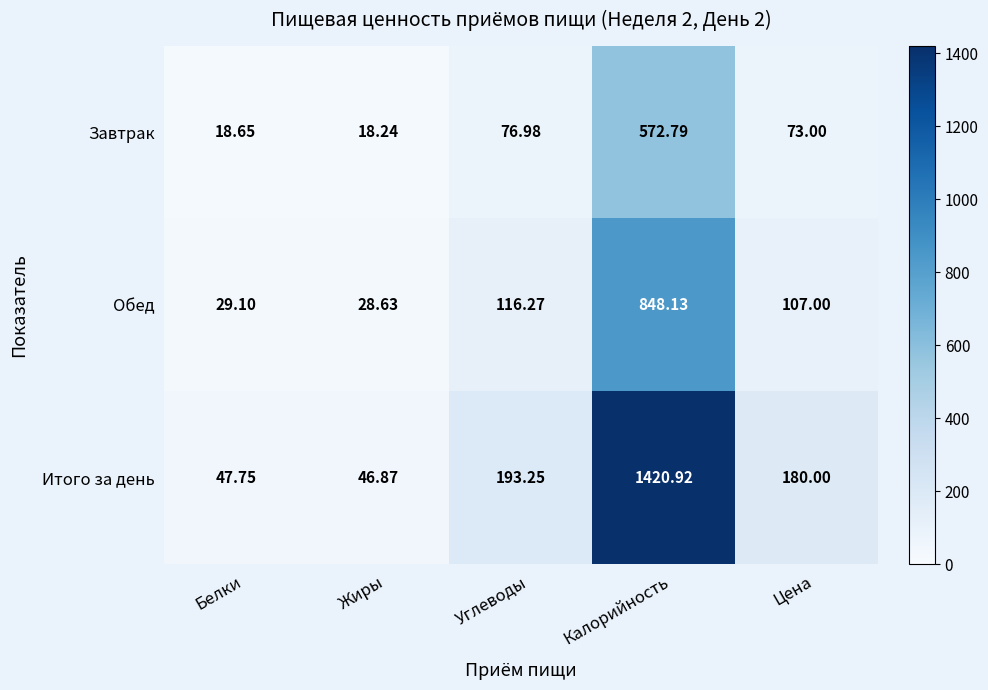

Which series has the largest range (max minus min)?

Итого за день